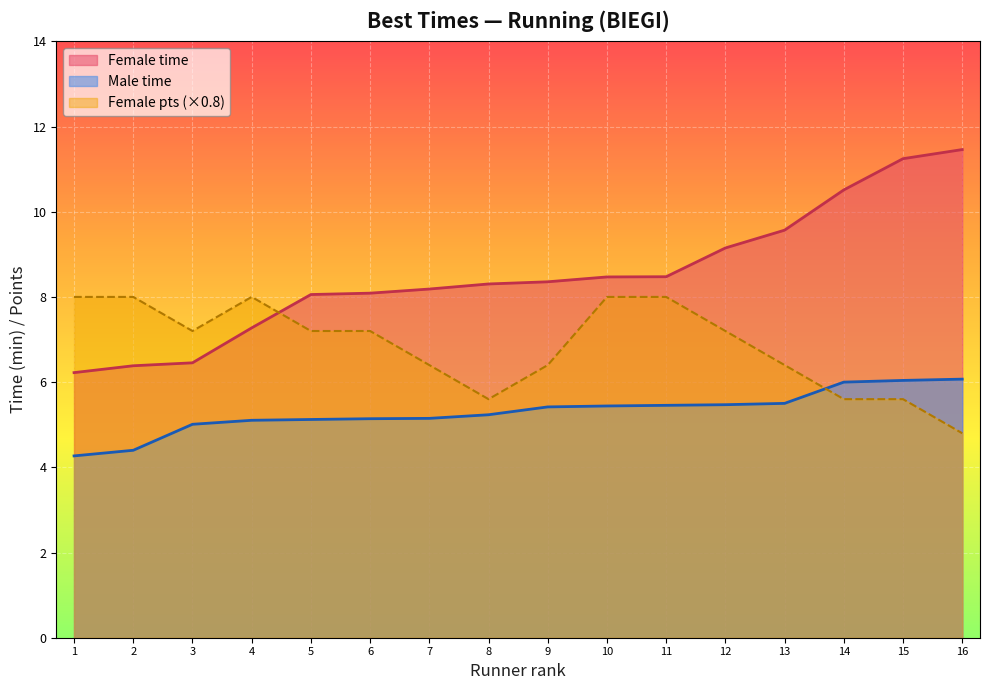

What is the total value across all series at 1?

18.5